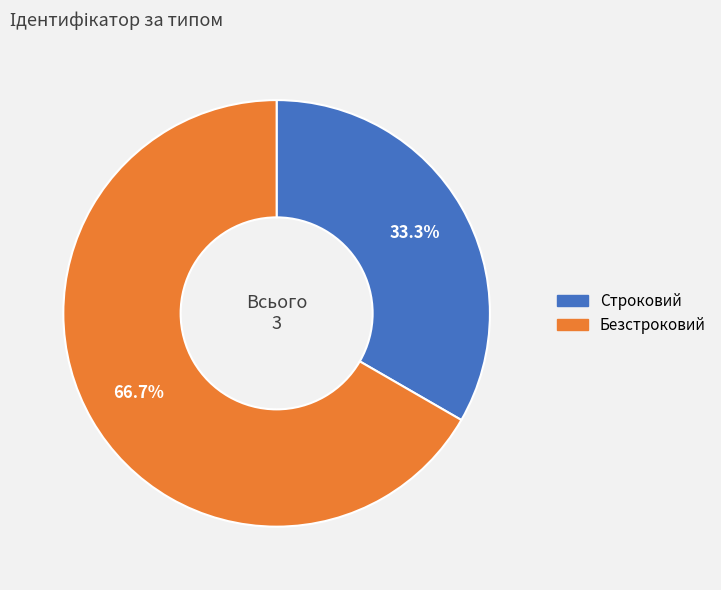

How many slices are in this pie chart?

2